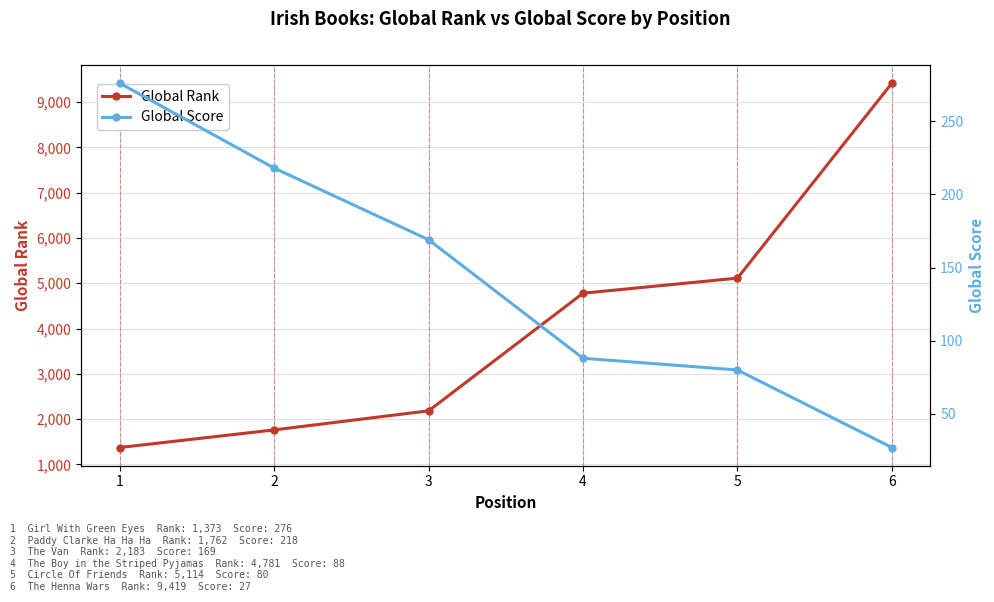

What is the maximum value for Global Rank?

9419